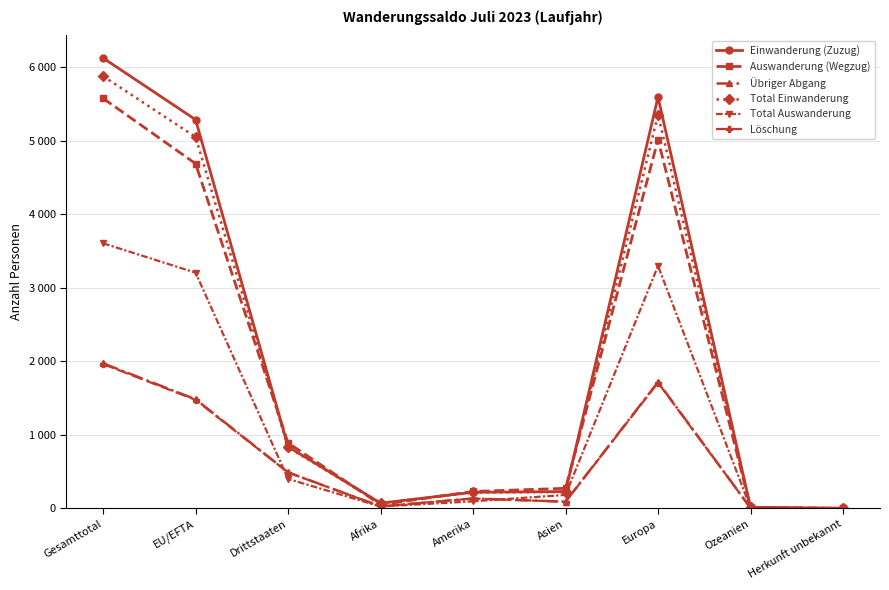

What is the label of the 2nd point from the left?

EU/EFTA